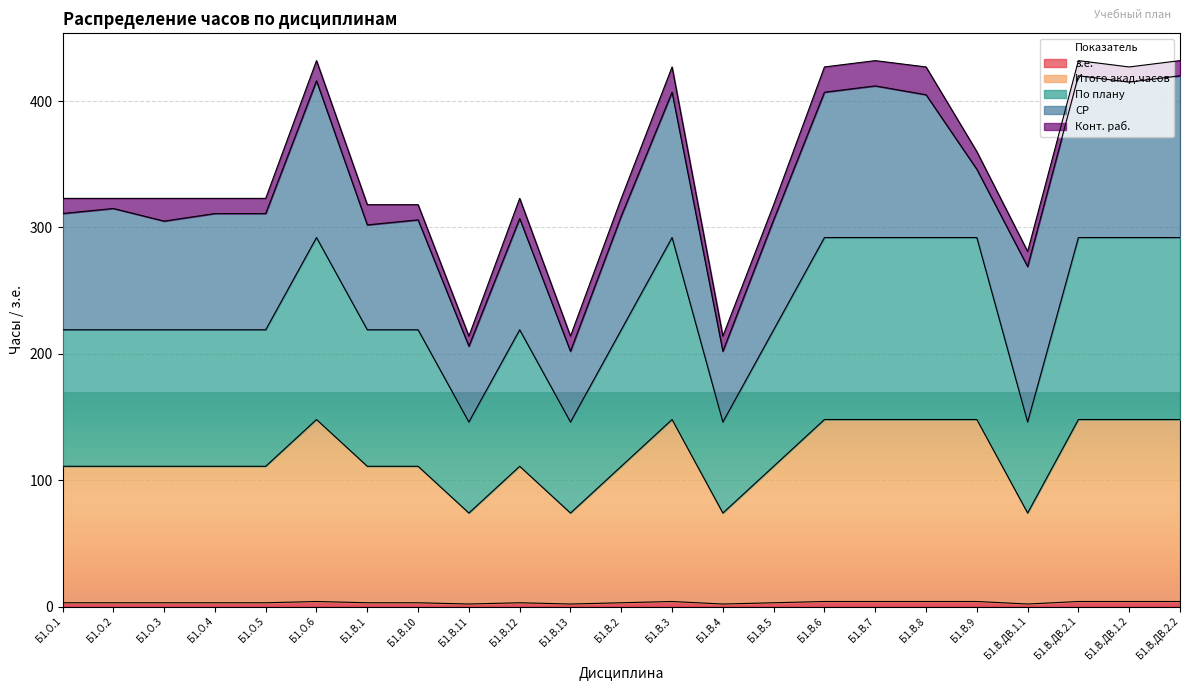

At which category does По плану reach its first local peak?

Б1.О.6